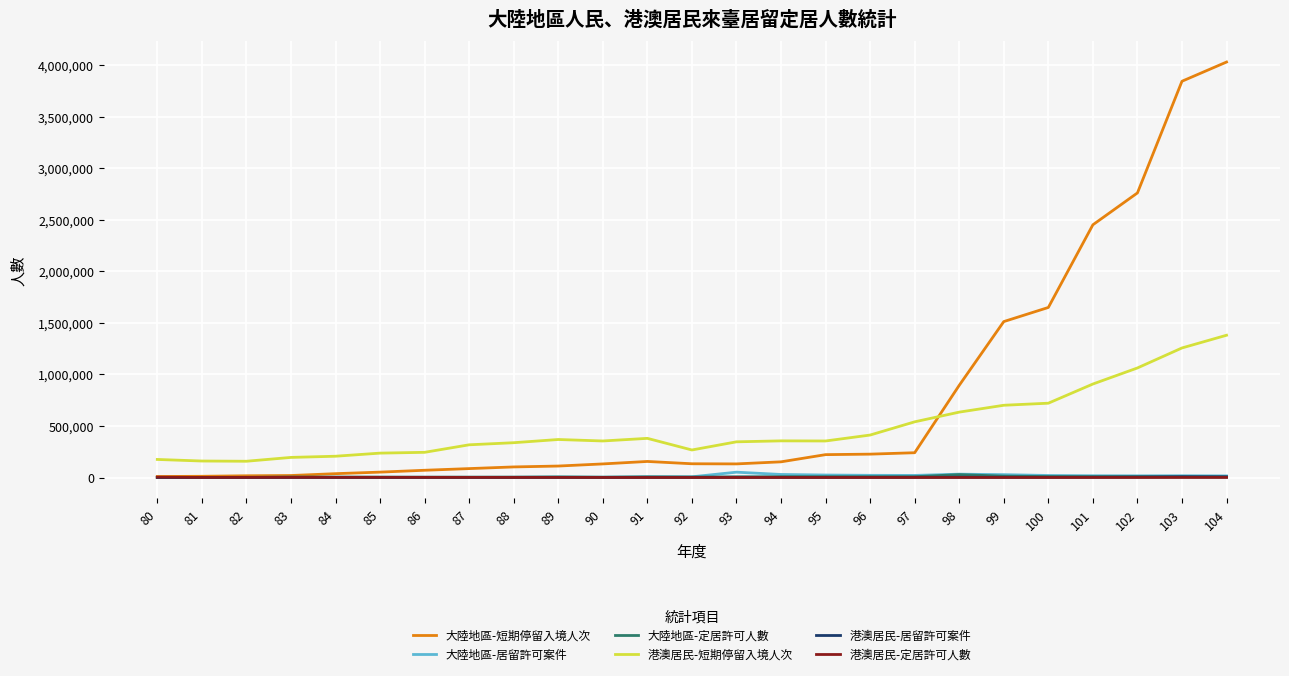

Which series has the widest spread of values?

大陸地區-短期停留入境人次